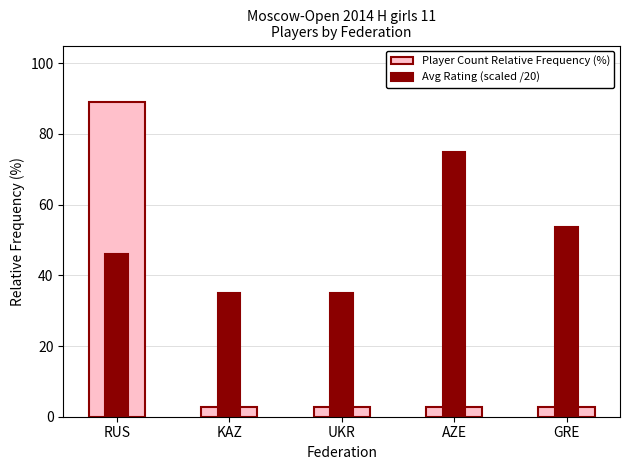

At which label does Player Count Relative Frequency (%) reach its minimum?

KAZ